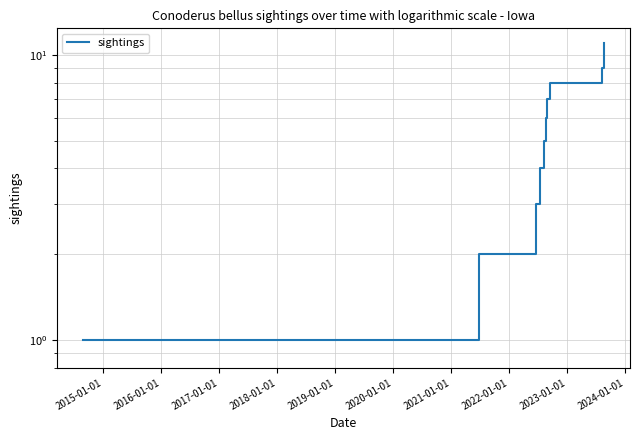

What is the sum of all values?

66